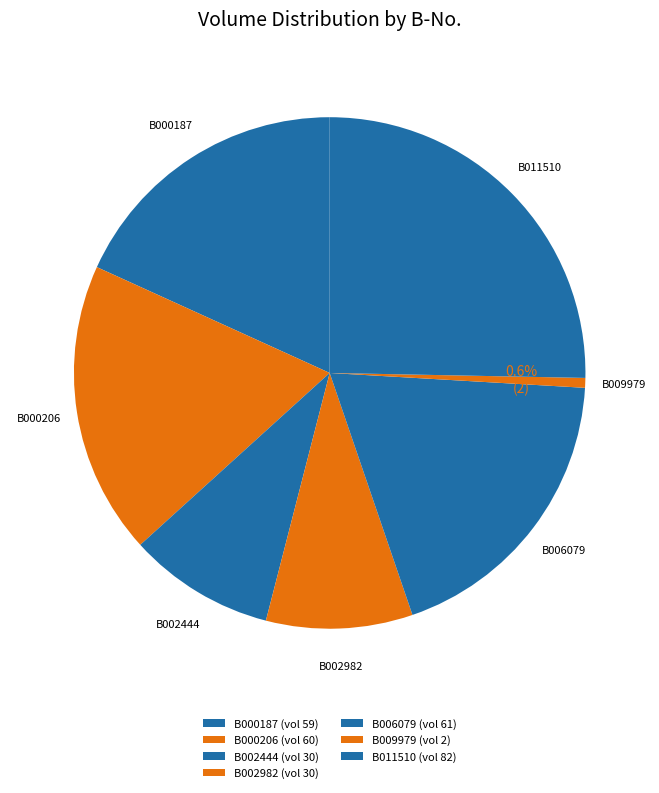

Count the number of slices in the pie.

7